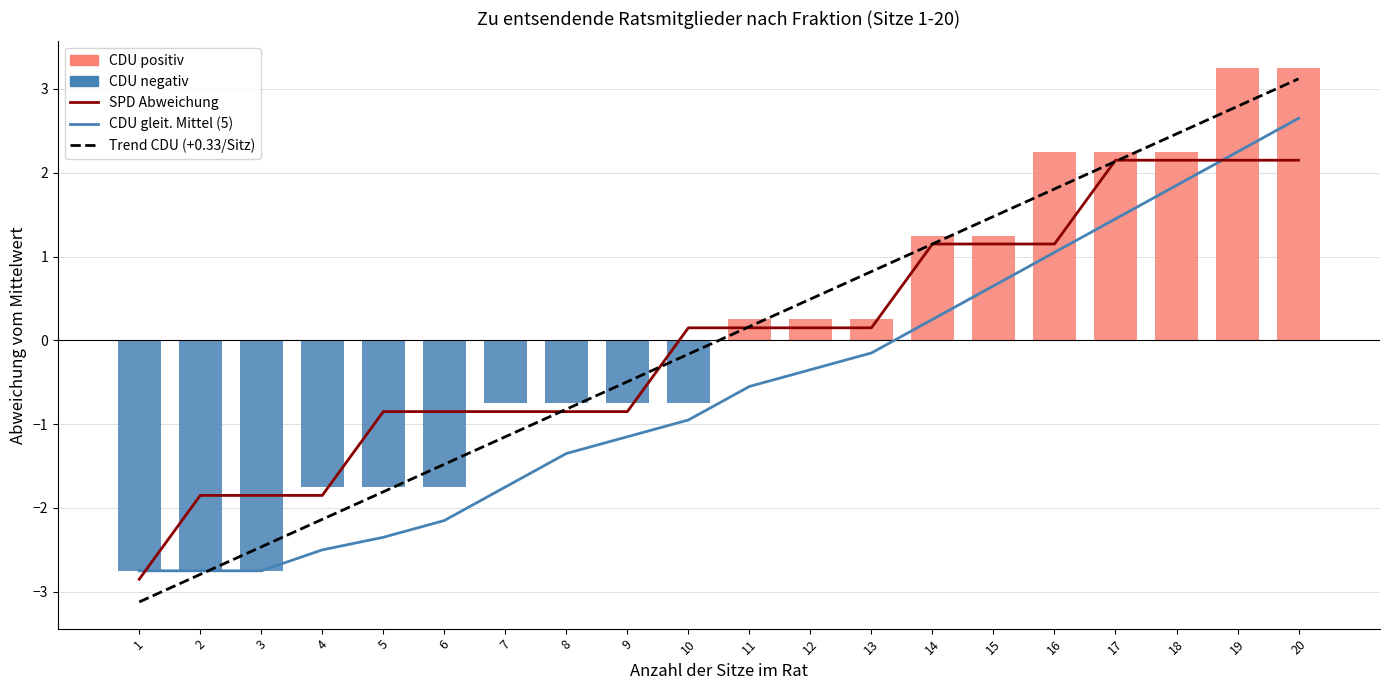

Reading left to right, list all the values displayed in this chart.

SPD (gleitend): -2.9	-1.9	-1.9	-1.9	-0.9	-0.9	-0.9	-0.9	-0.9	0.1	0.1	0.1	0.1	1.1	1.1	1.1	2.1	2.1	2.1	2.1
Trend CDU (+0.33/Sitz): -3.1	-2.8	-2.5	-2.1	-1.8	-1.5	-1.1	-0.8	-0.5	-0.2	0.2	0.5	0.8	1.2	1.5	1.8	2.1	2.5	2.8	3.1
CDU gleitendes Mittel (5): -2.8	-2.8	-2.8	-2.5	-2.4	-2.1	-1.8	-1.4	-1.1	-0.9	-0.6	-0.3	-0.1	0.2	0.7	1.1	1.4	1.9	2.2	2.6